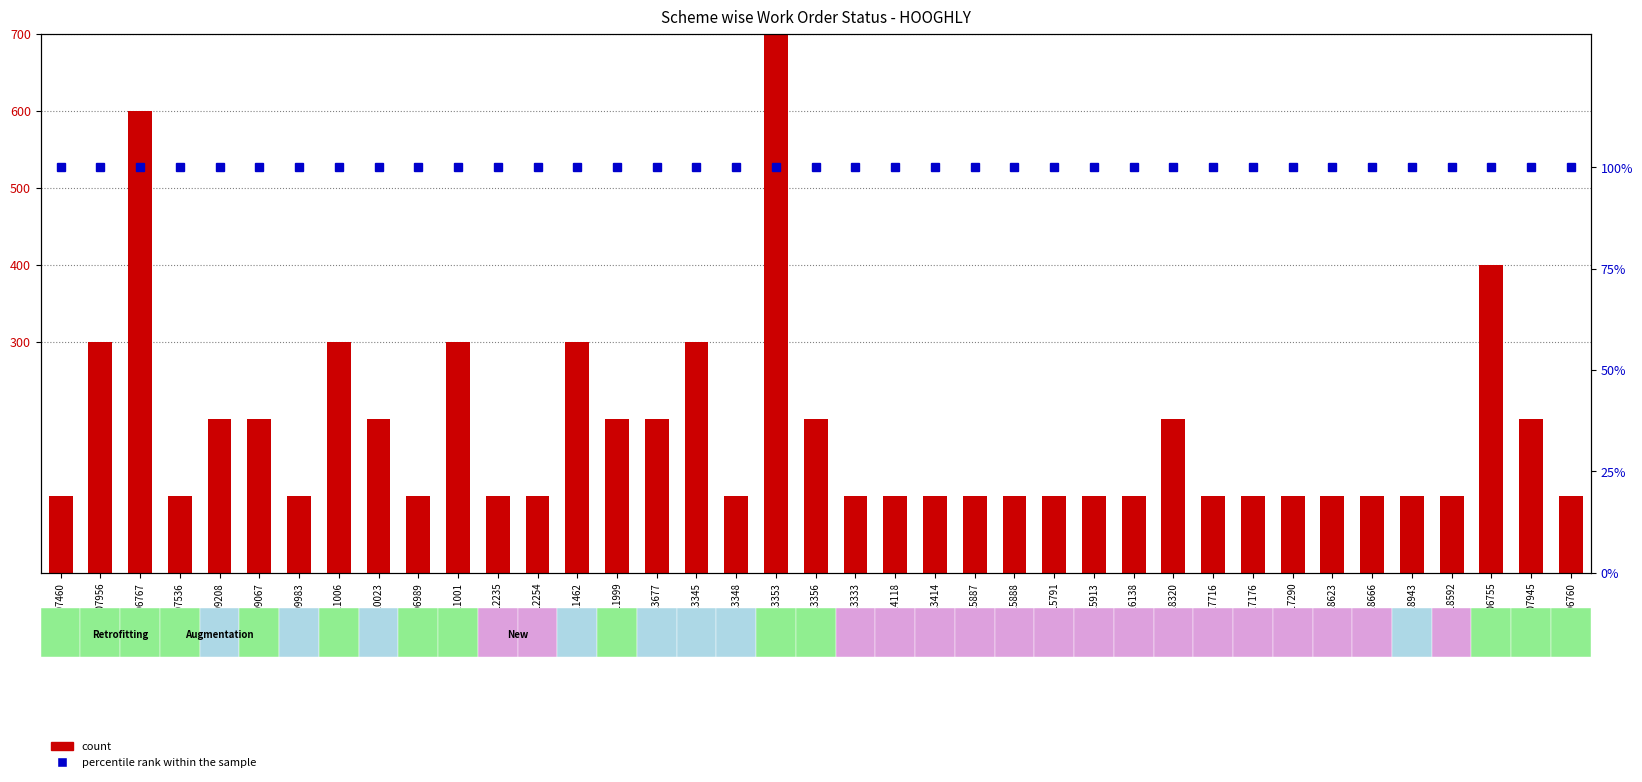

At how many categories does at least one series exceed 706?

1